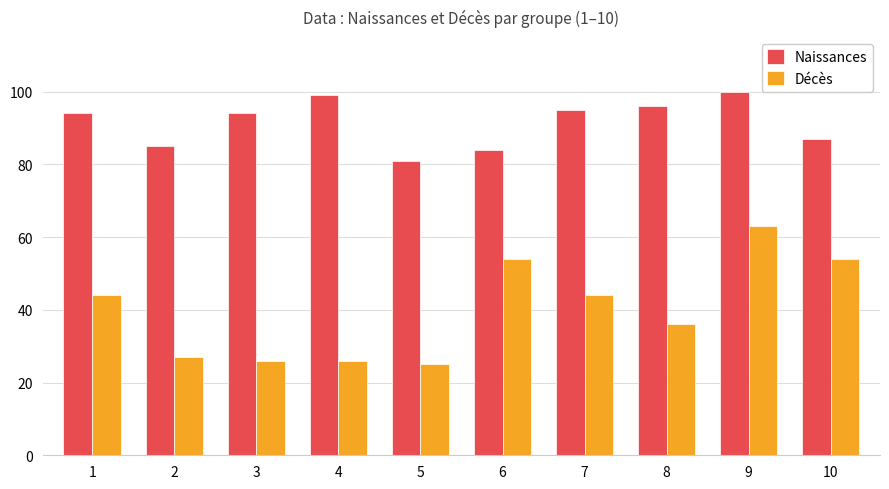

At which category is the sum across all series the highest?

9